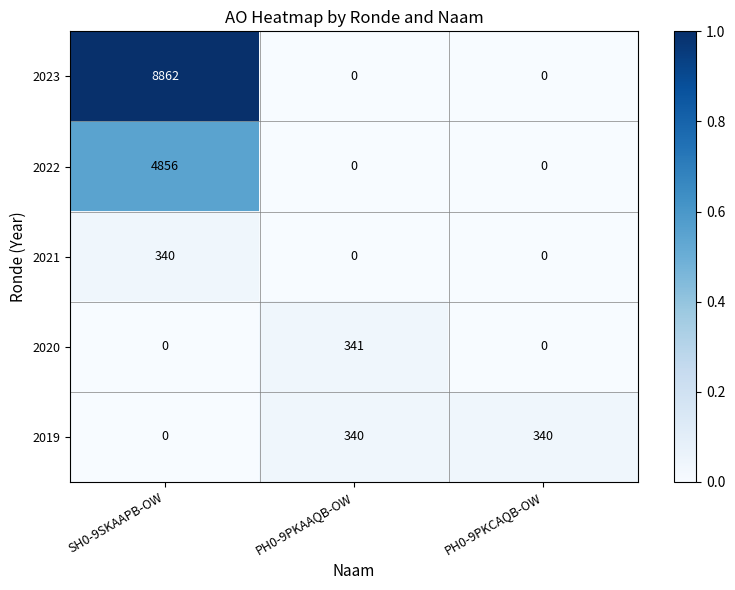

How many positive values does the 2019 series have?

2